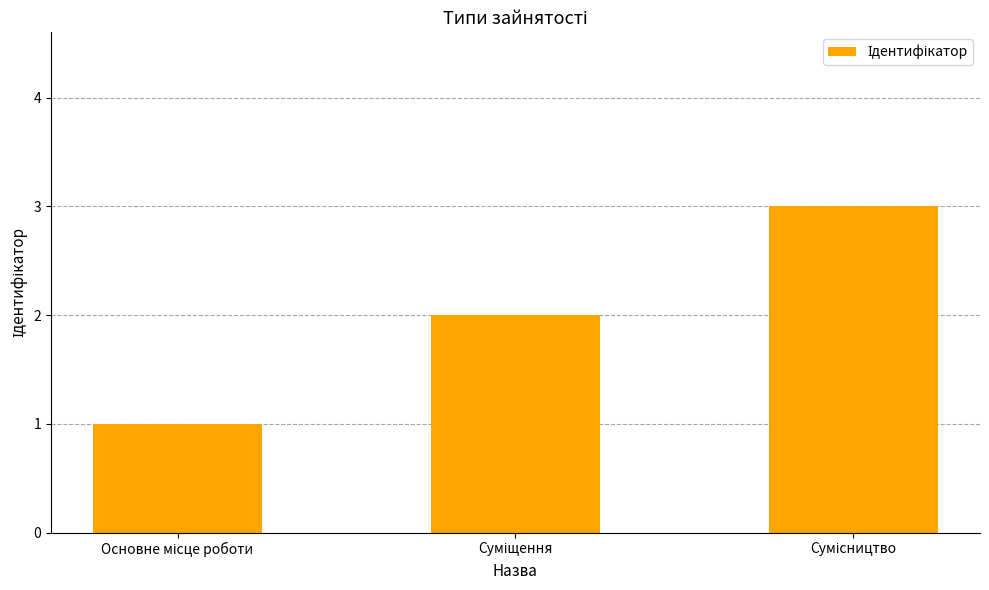

What is the value of the 2nd bar from the left?

2